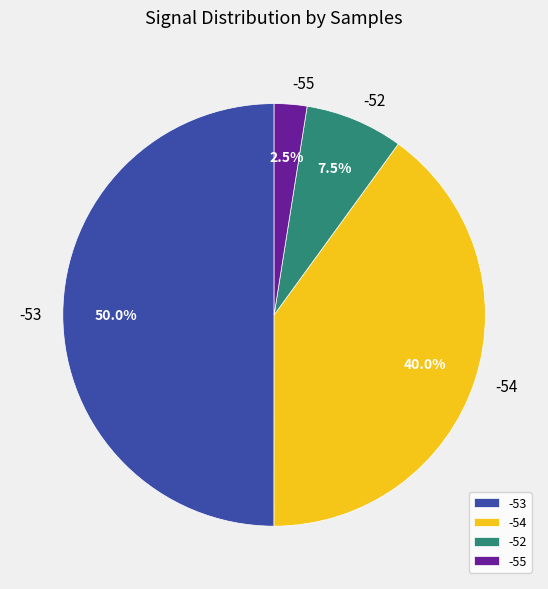

Do -53 and -52 together represent more than half of the pie?

Yes